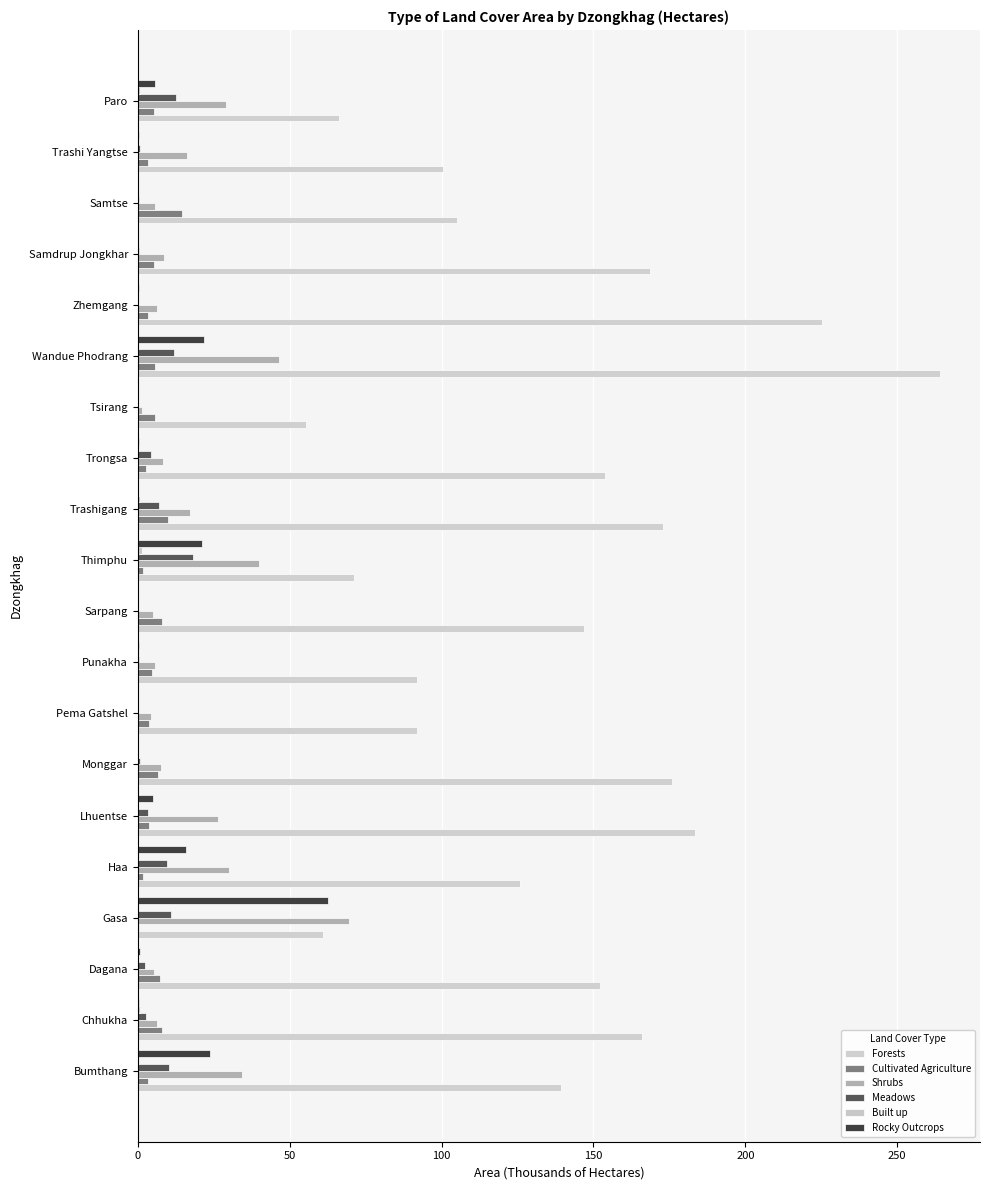

Which series has the largest total across all categories?

Forests